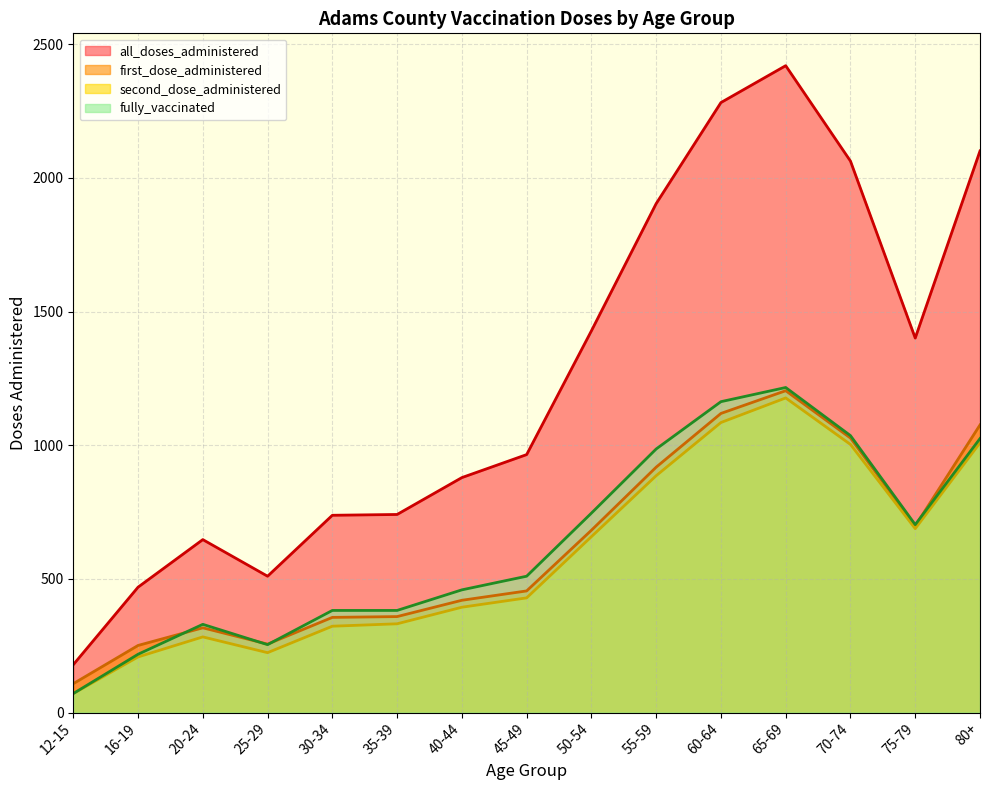

True or false: first_dose_administered has a value of 108 at 12-15.

True